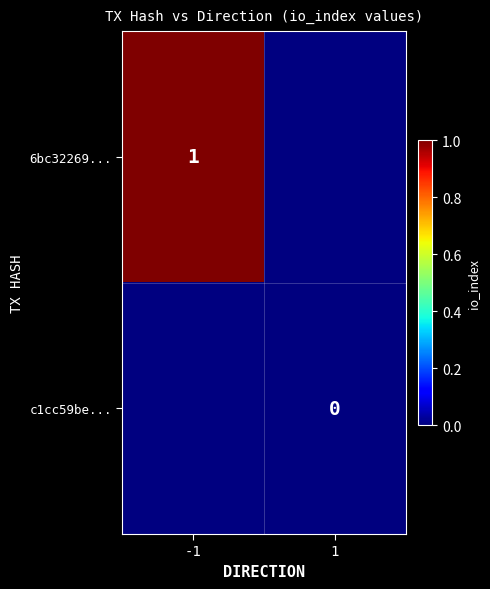

Is it true that 6bc32269... equals 2 at -1?

False